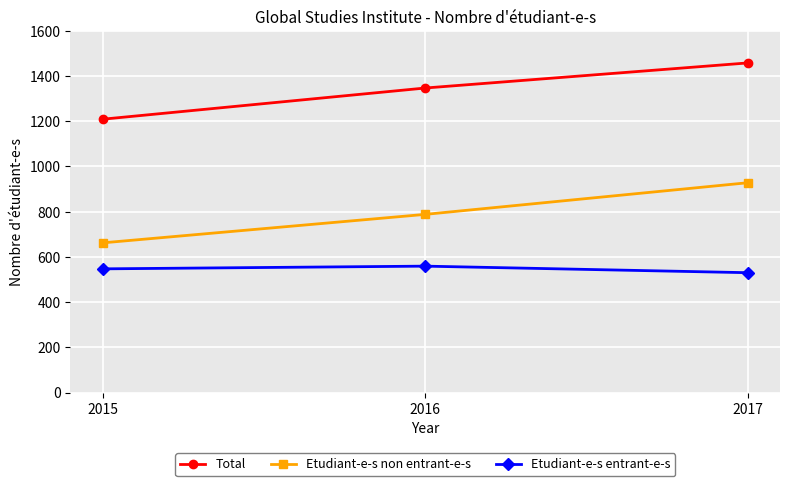

What is the difference between the highest and lowest values at 2016?

788